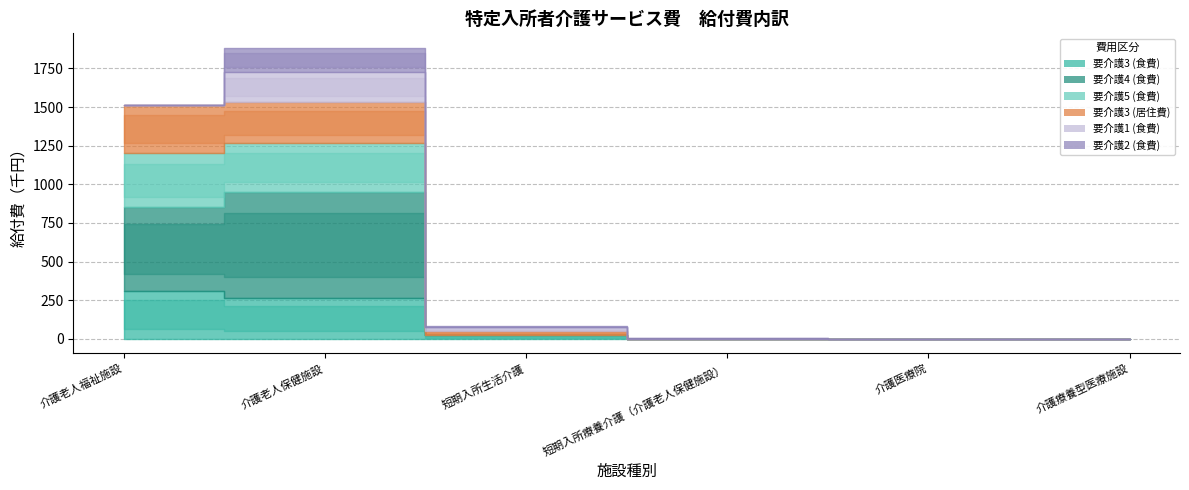

What is the spread (max minus min) of values at 介護老人福祉施設?

538820